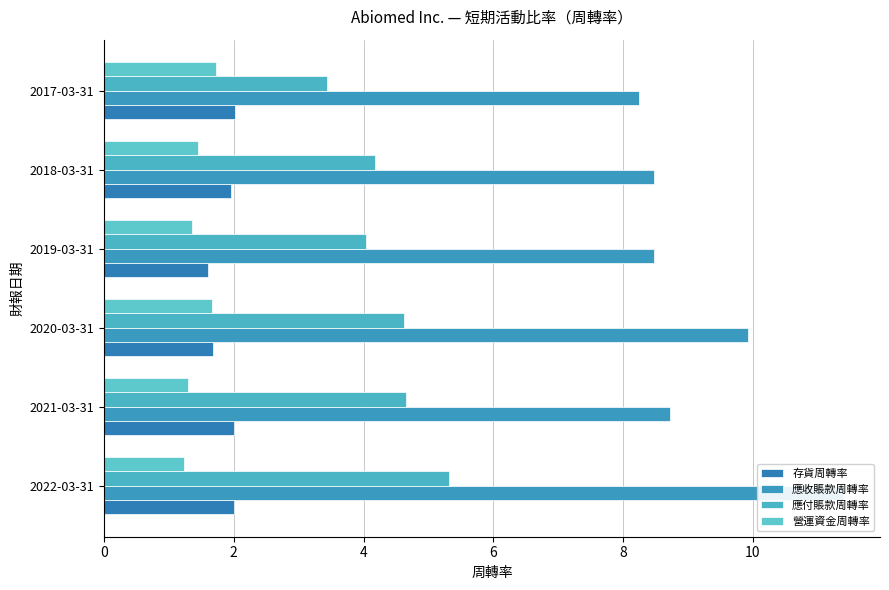

True or false: 營運資金周轉率 has a value of 1.2 at 2022-03-31.

True